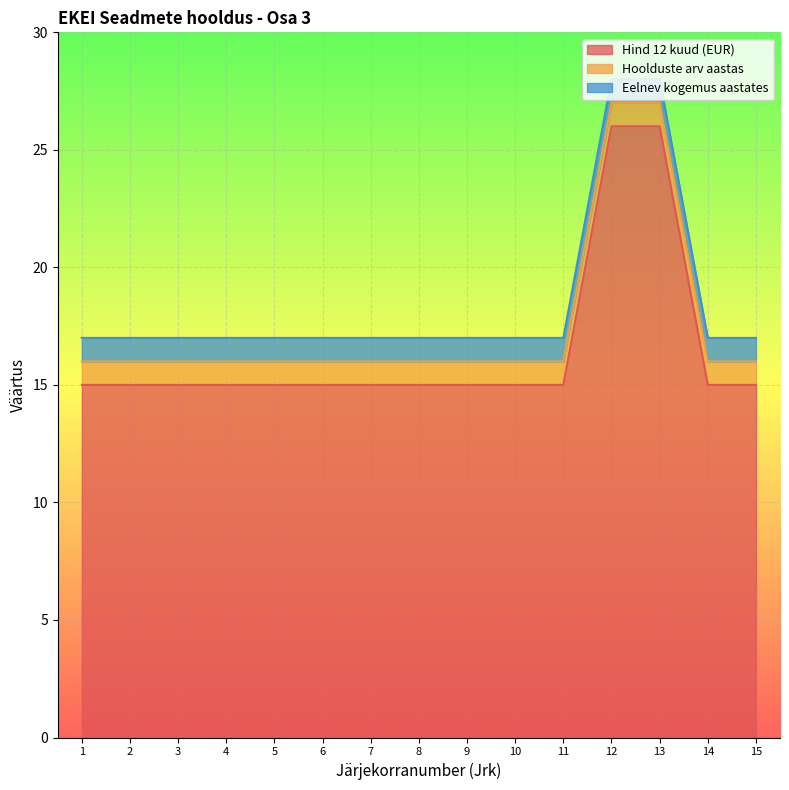

Reading left to right, what are all the values shown in this chart?

Hind 12 kuud (EUR): 1=15	2=15	3=15	4=15	5=15	6=15	7=15	8=15	9=15	10=15	11=15	12=26	13=26	14=15	15=15
Hoolduste arv aastas: 1=1	2=1	3=1	4=1	5=1	6=1	7=1	8=1	9=1	10=1	11=1	12=1	13=1	14=1	15=1
Eelnev kogemus aastates: 1=1	2=1	3=1	4=1	5=1	6=1	7=1	8=1	9=1	10=1	11=1	12=1	13=1	14=1	15=1